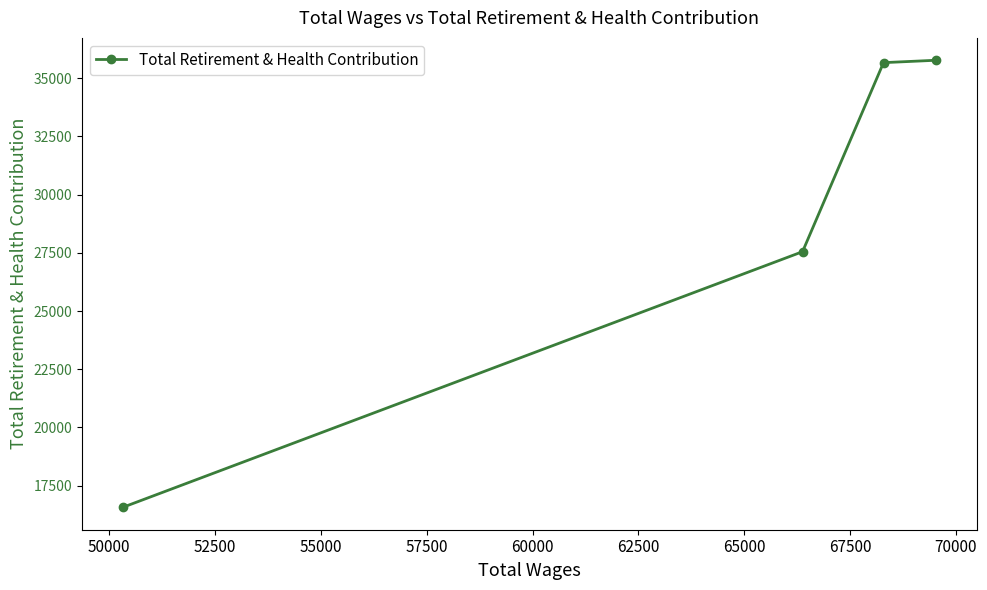

What is the greatest value displayed?

35766